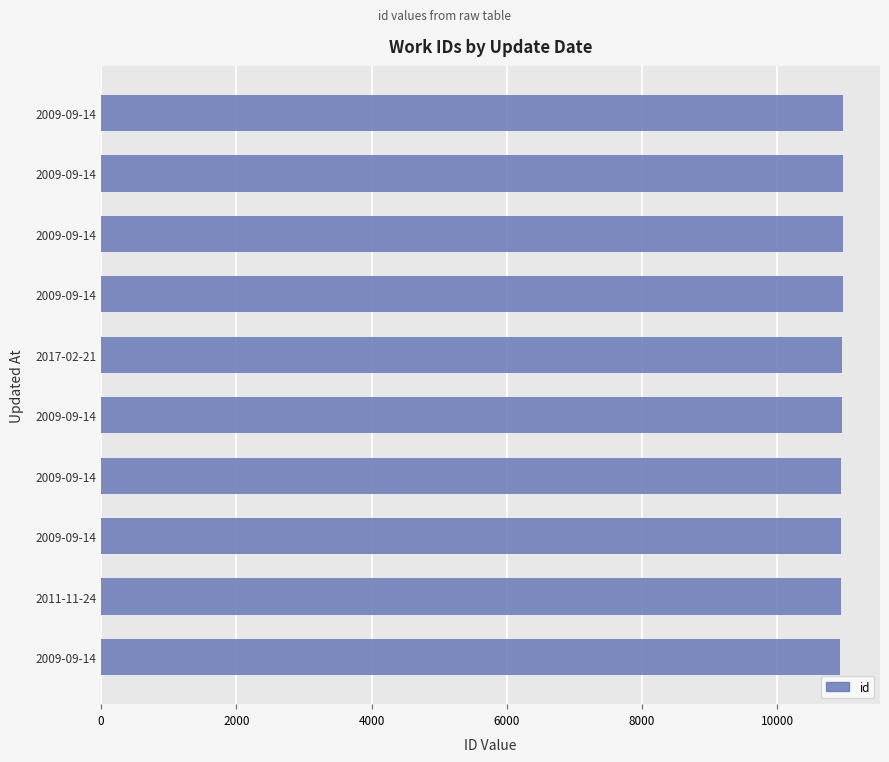

Does the chart contain any negative values?

No